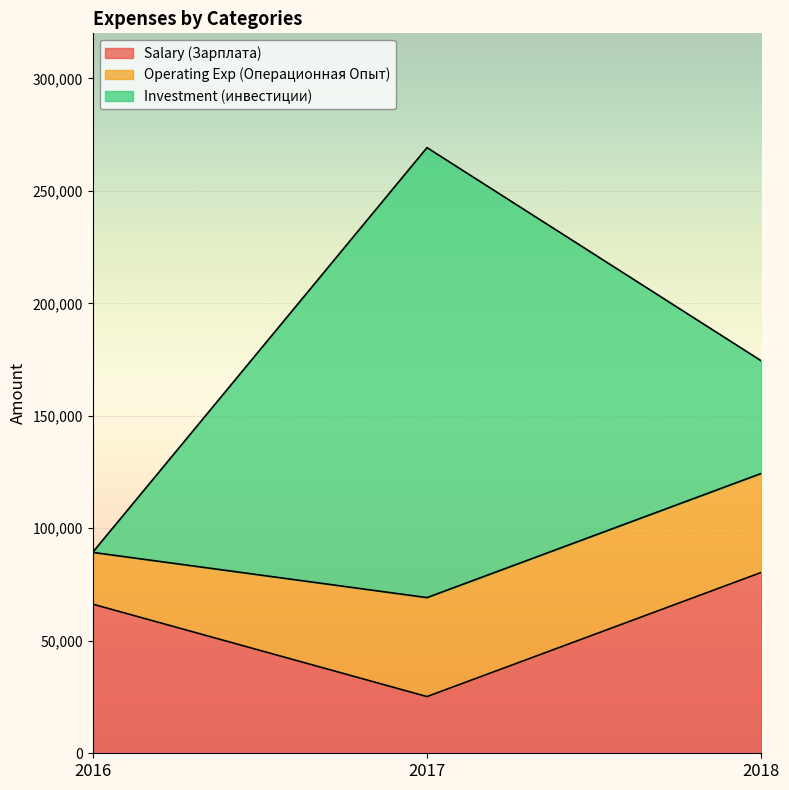

At how many categories does at least one series exceed 2294?

3